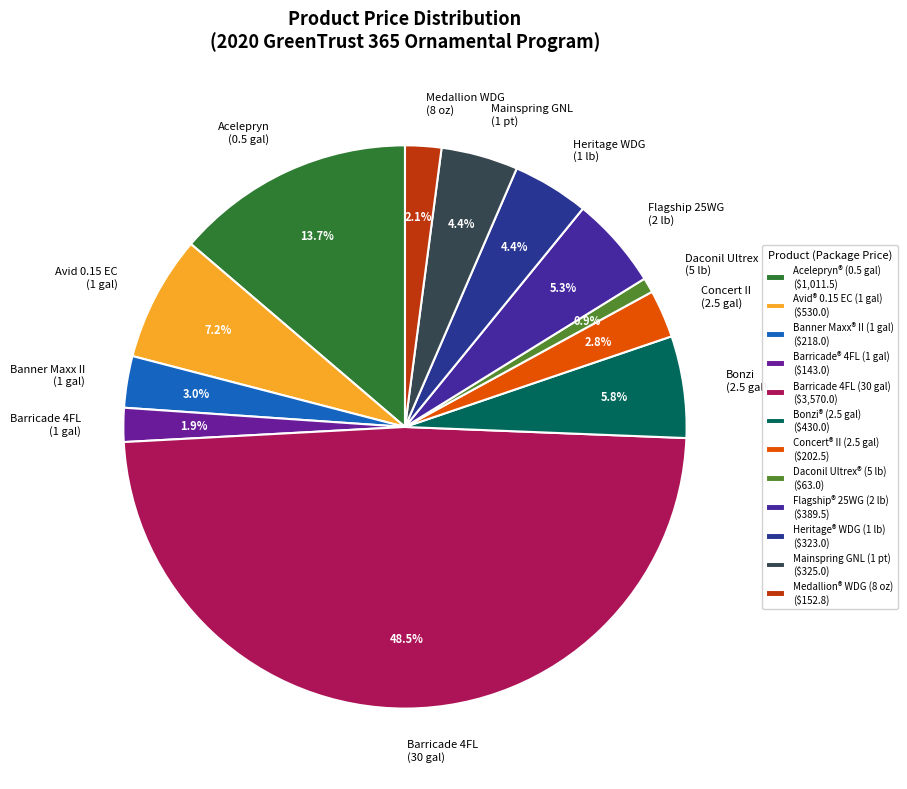

To the nearest percent, what is the average slice percentage?

8%